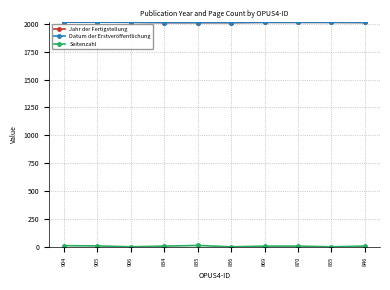

How many values in Seitenzahl are above zero?

7